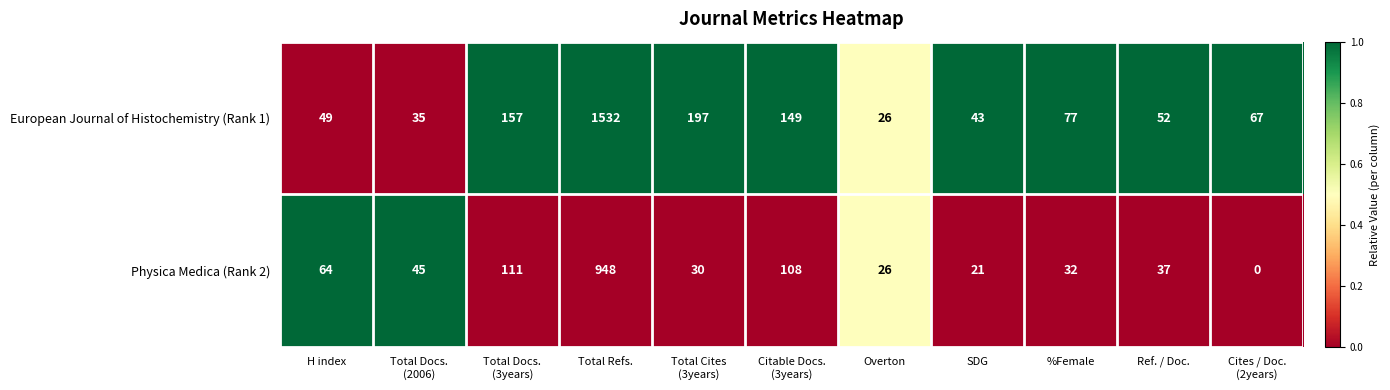

True or false: Physica Medica (Rank 2) has a value of 1537 at Total Refs..

False